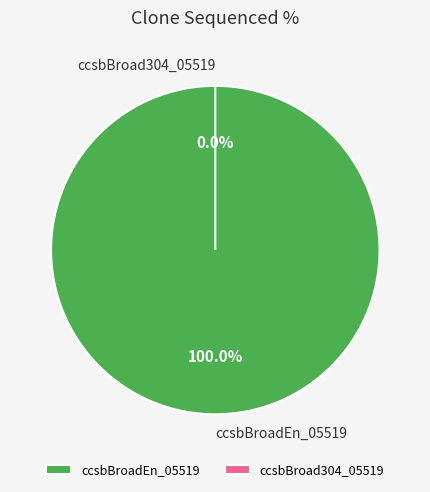

Is it true that ccsbBroadEn_05519 is 91% of the pie?

False